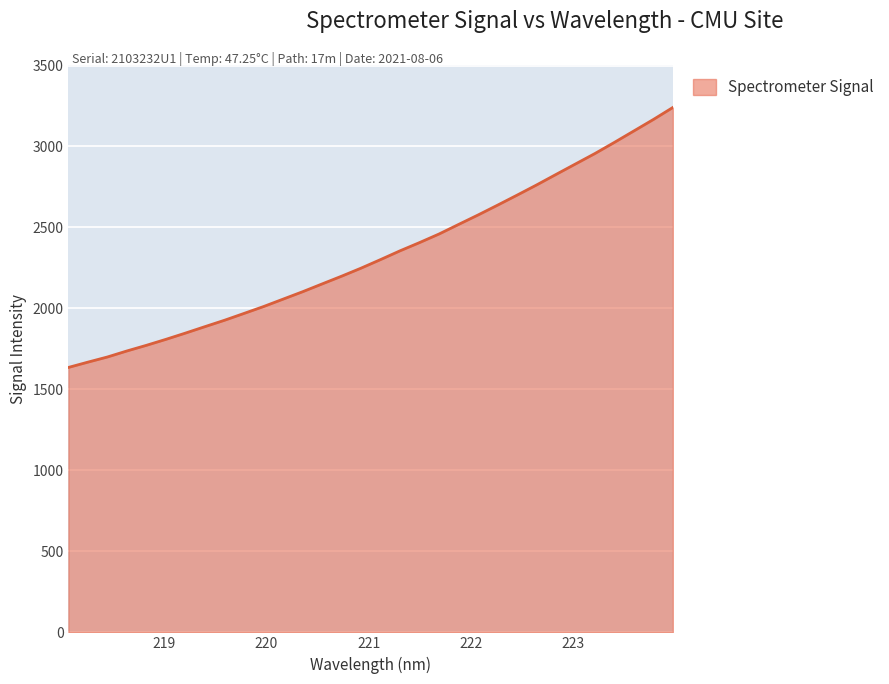

What is the maximum value shown in the chart?

3240.9